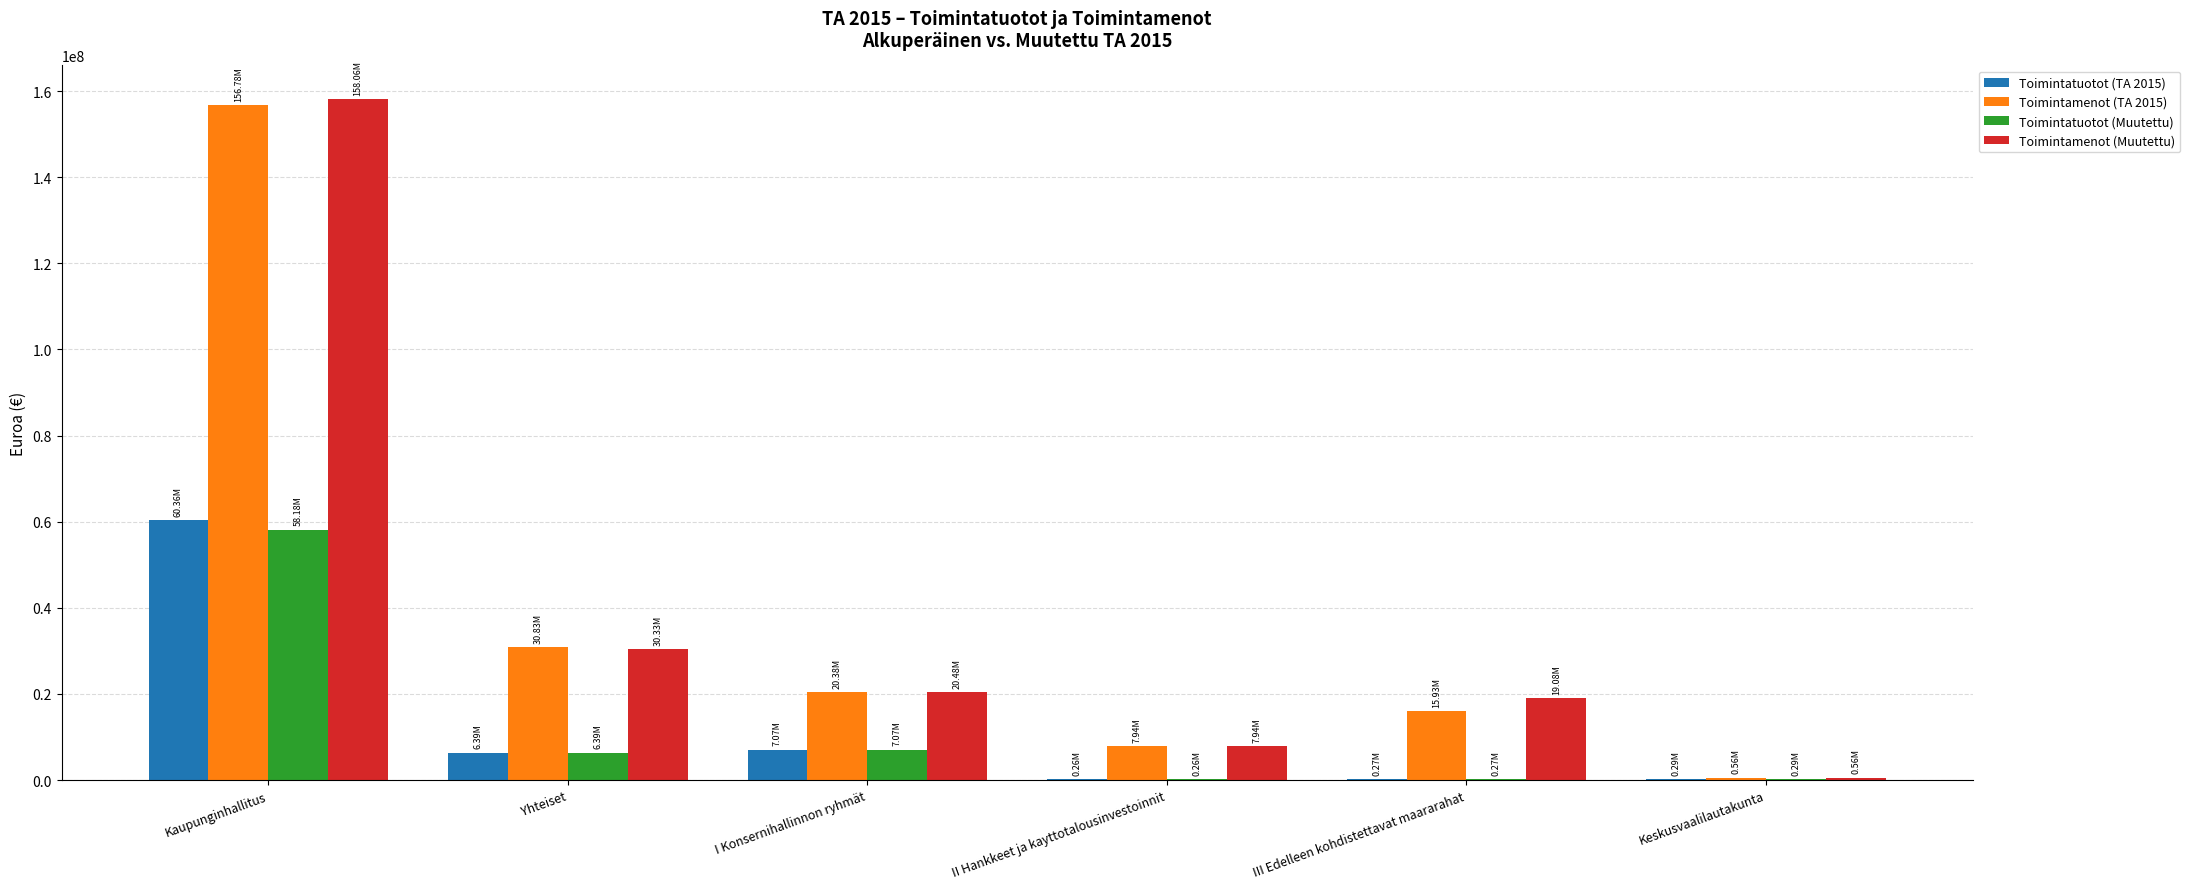

At which category is the sum across all series the highest?

Kaupunginhallitus